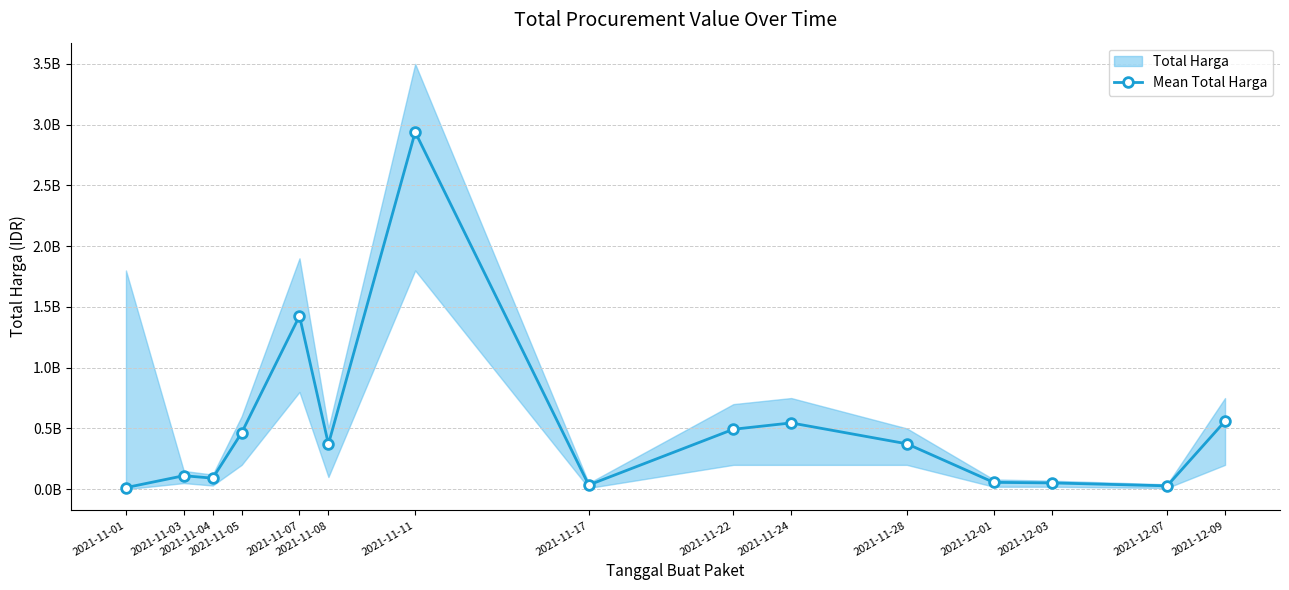

Between 2021-11-04 and 2021-12-09, which is larger?

2021-12-09